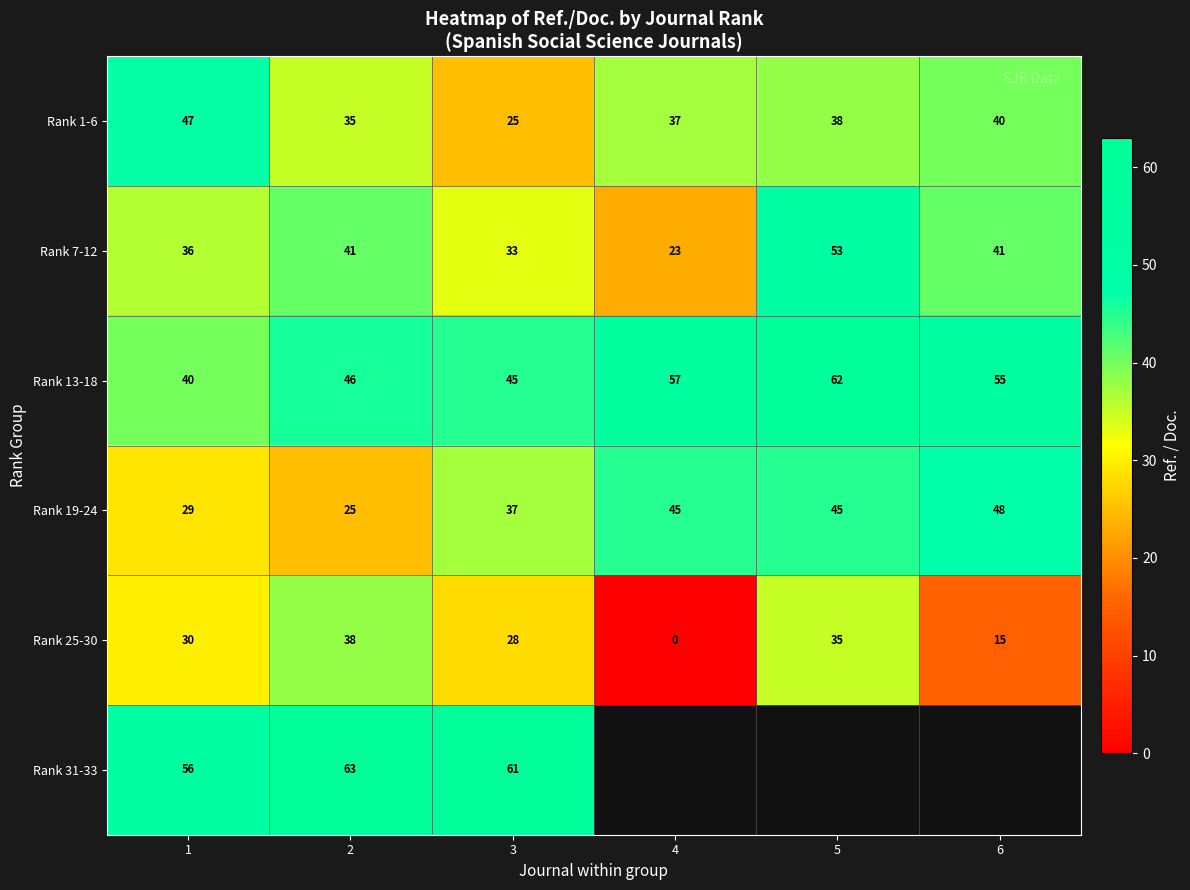

Is the value of Rank 25-30 at 3 greater than the value of Rank 19-24 at 2?

Yes